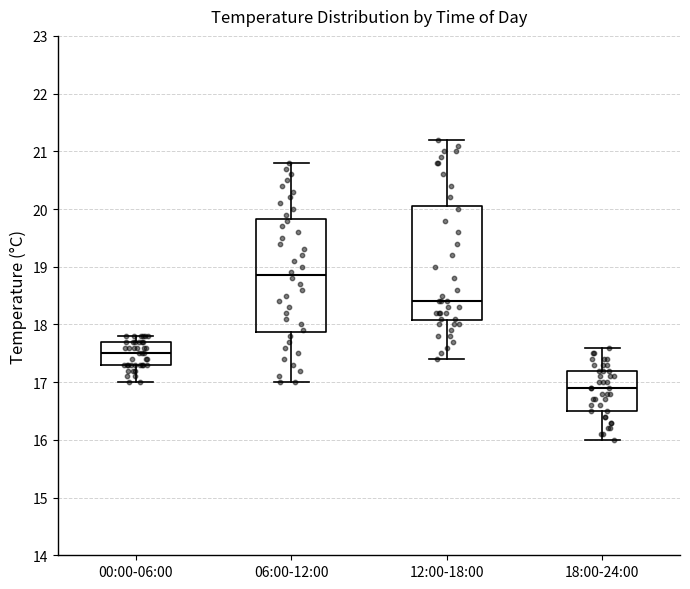

Reading left to right, transcribe this box plot: for each box, give where its median line is, the range the box spans, and where its two whiskers end, as read against the y-axis. The values are not printed on the chart, so give them approximately, as read against the axis.

00:00-06:00: median 17.5, box 17.3 to 17.7, whiskers 17.0 to 17.8
06:00-12:00: median 18.9, box 17.9 to 19.8, whiskers 17.0 to 20.8
12:00-18:00: median 18.4, box 18.1 to 20.1, whiskers 17.4 to 21.2
18:00-24:00: median 16.9, box 16.5 to 17.2, whiskers 16.0 to 17.6